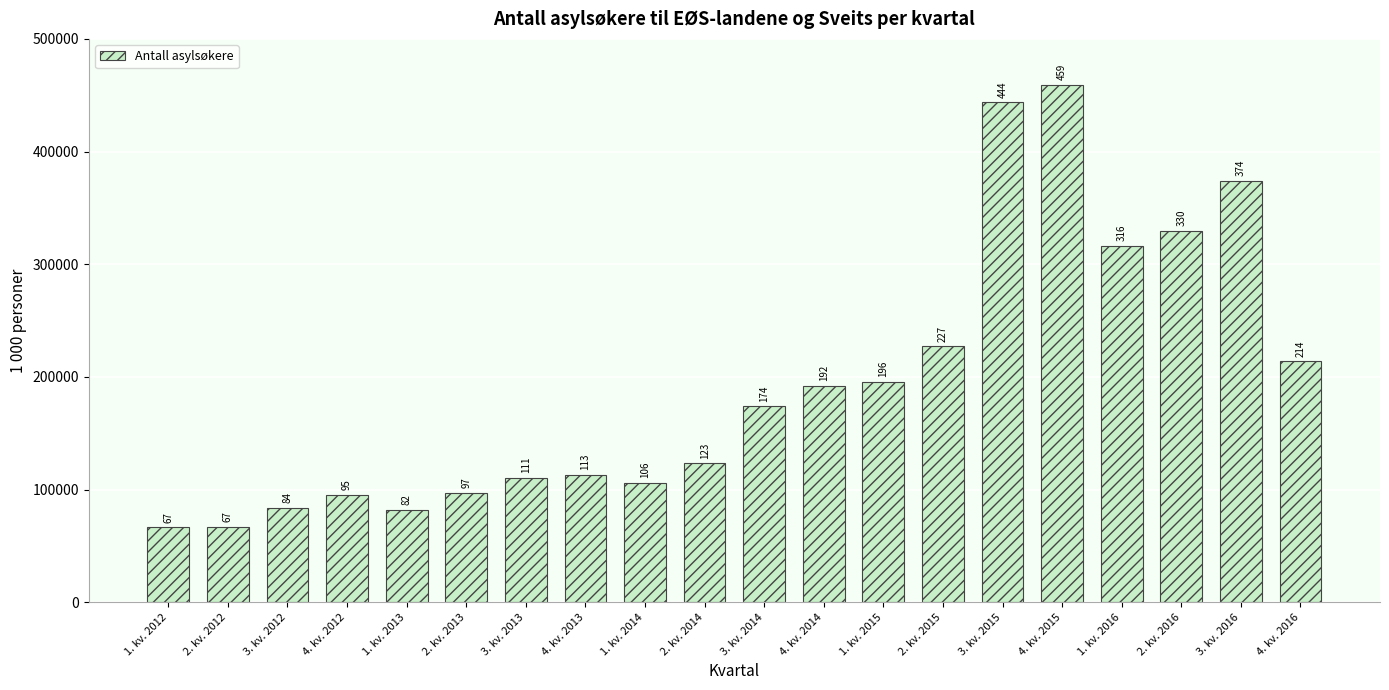

Are the bars horizontal?

No